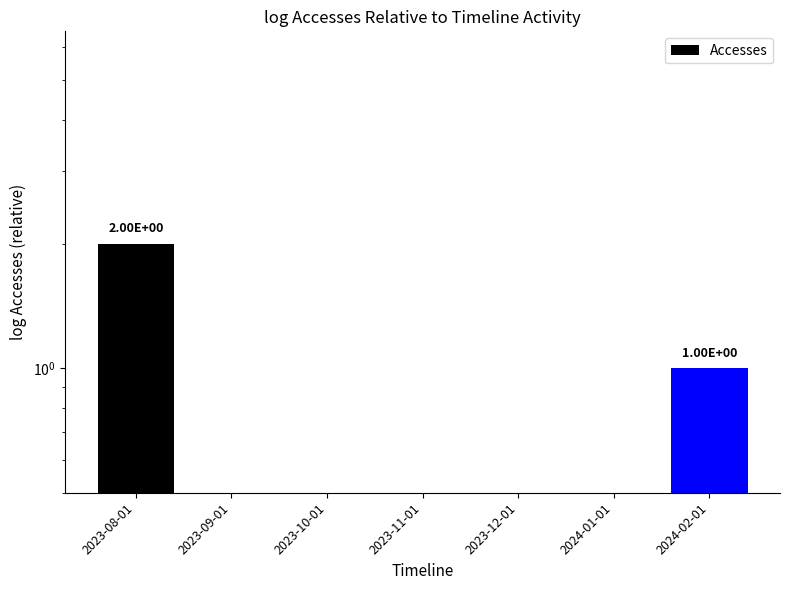

What is the average value?

0.4